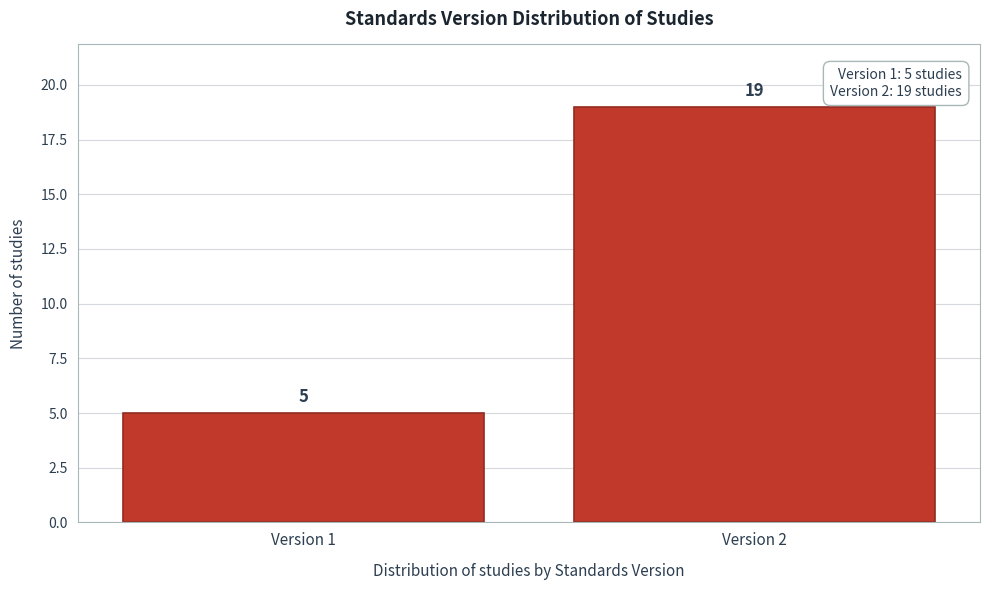

Reading right to left, transcribe all the data shown in this chart.

Version 2=19	Version 1=5